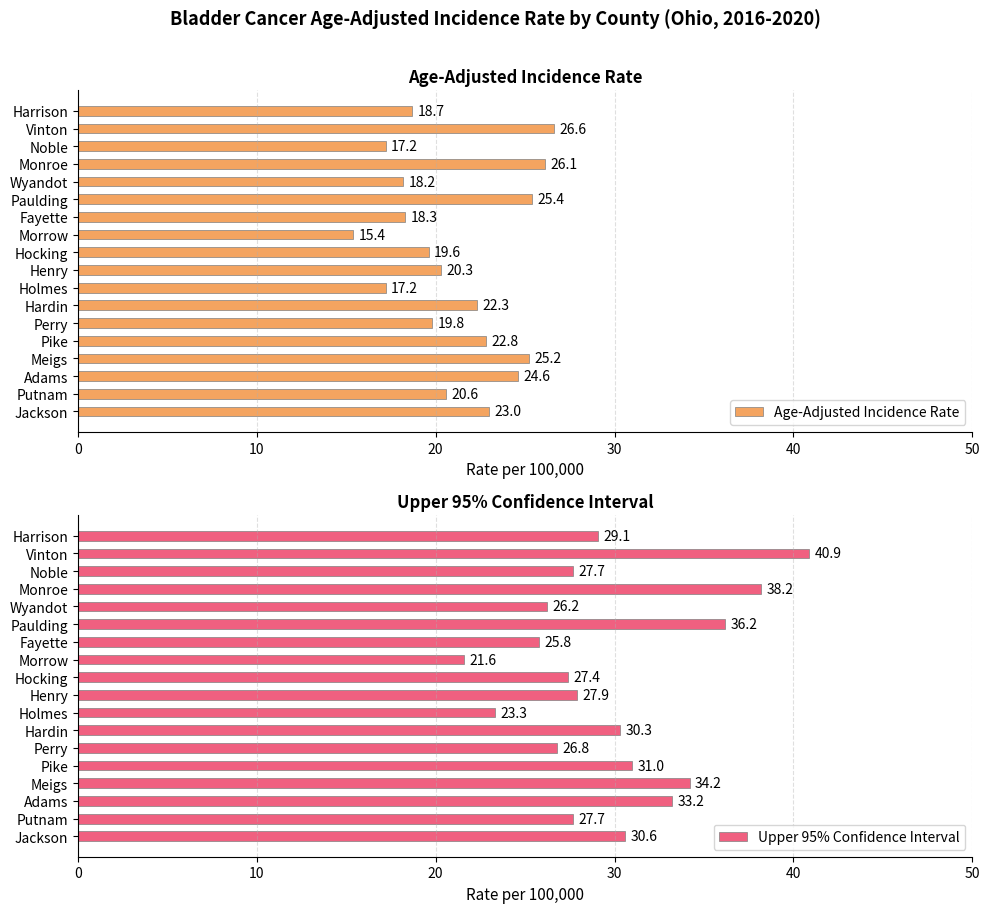

The Upper 95% Confidence Interval series shows 11.5 at Hocking. True or false?

False